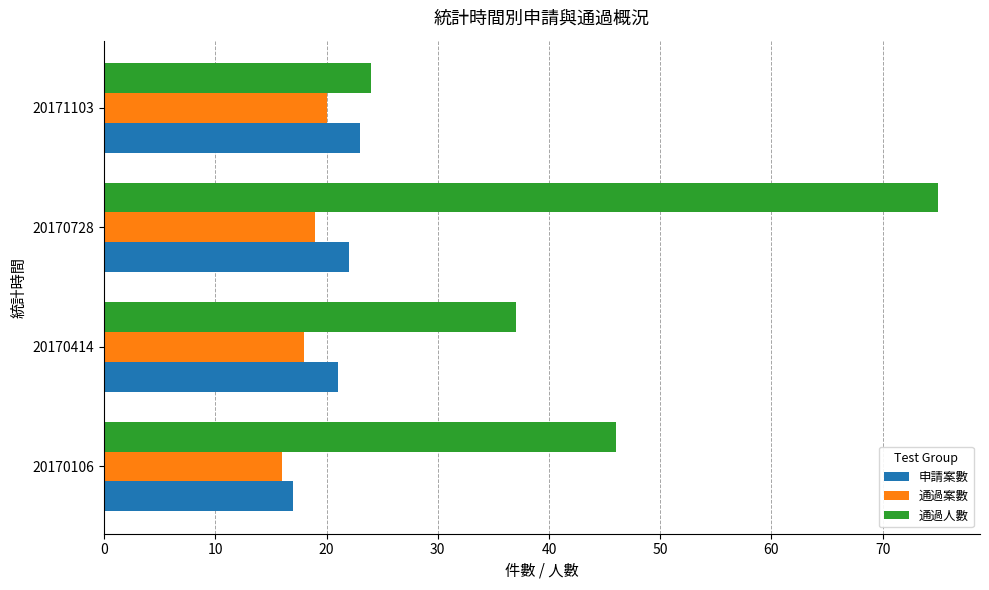

What is the smallest value displayed?

16